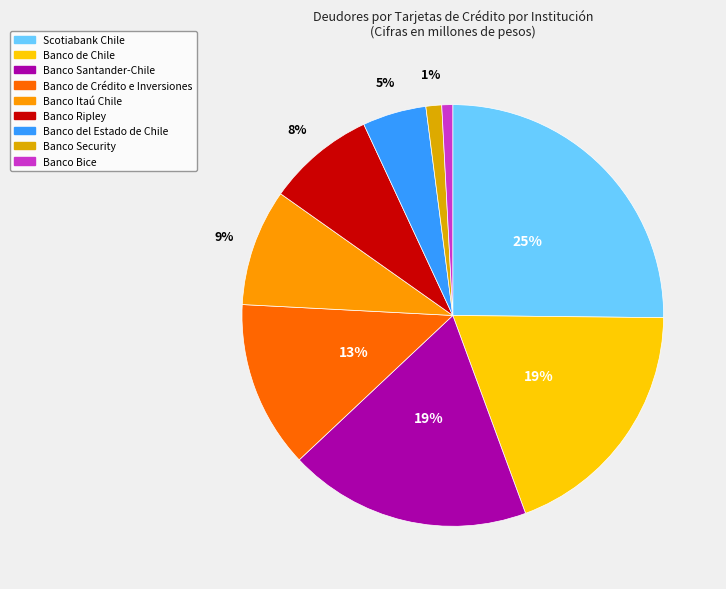

Which slice is the largest?

Scotiabank Chile